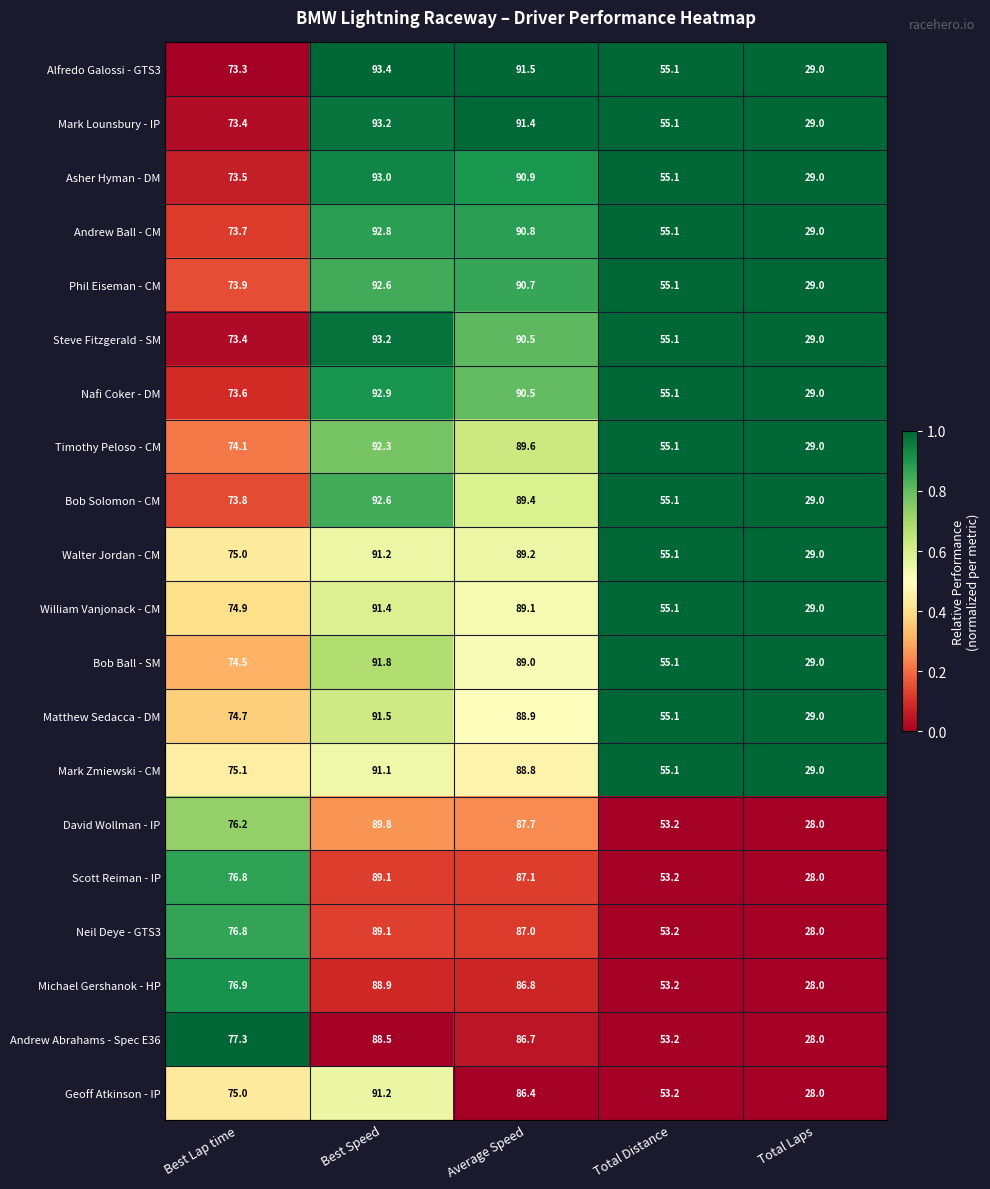

What is the total value across all series at Total Distance?

1090.6